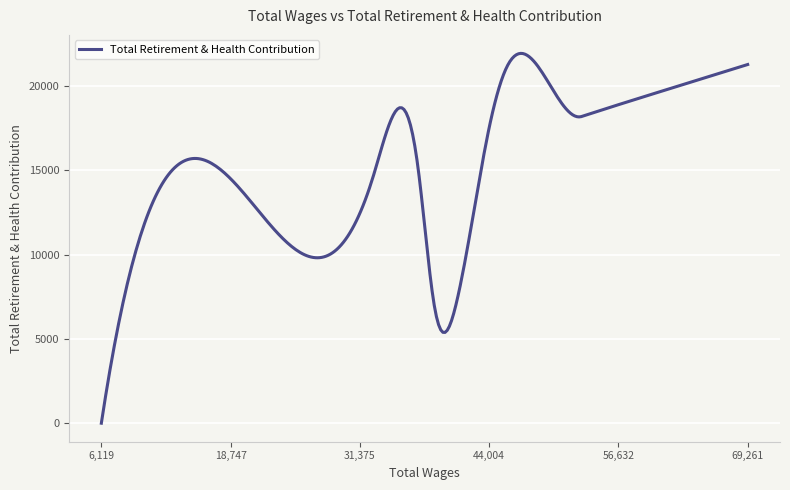

What is the greatest value displayed?

21948.6